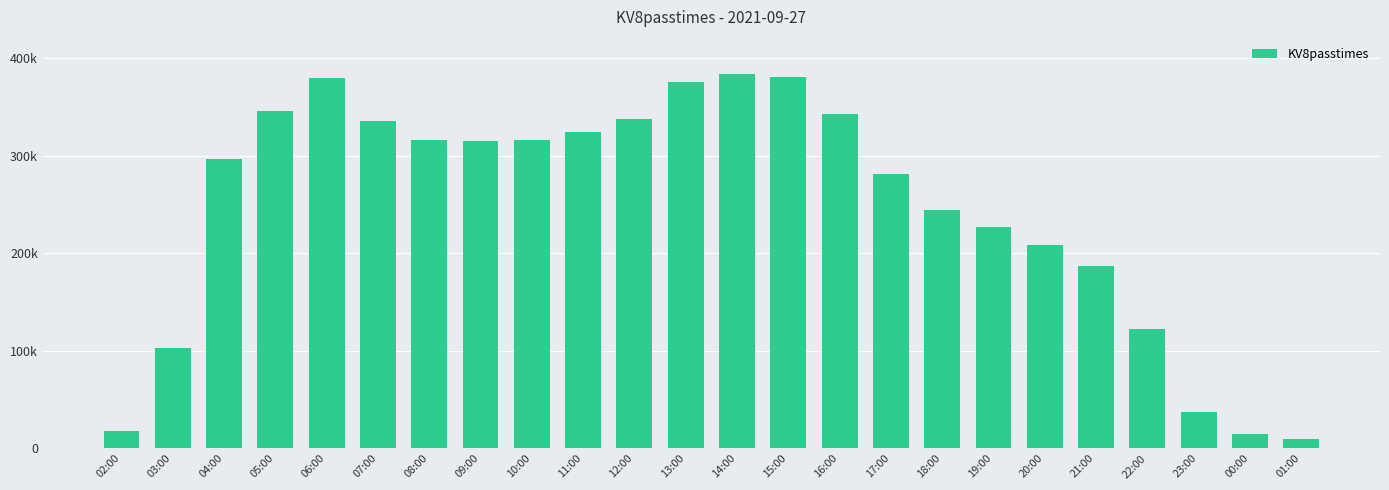

How many values exceed 315042?

11